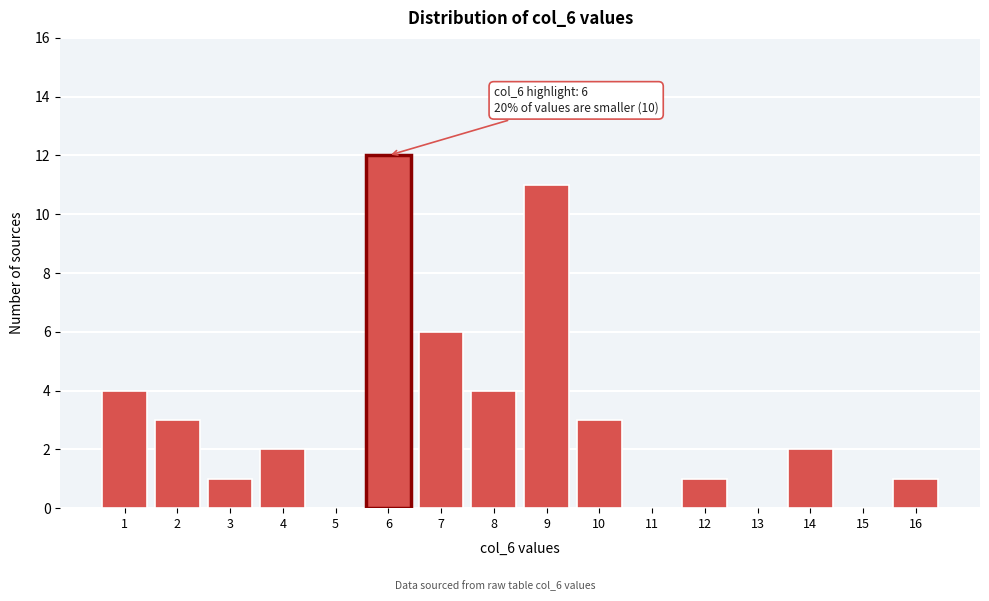

Reading left to right, list all the values displayed in this chart.

1=4	2=3	3=1	4=2	5=0	6=12	7=6	8=4	9=11	10=3	11=0	12=1	13=0	14=2	15=0	16=1